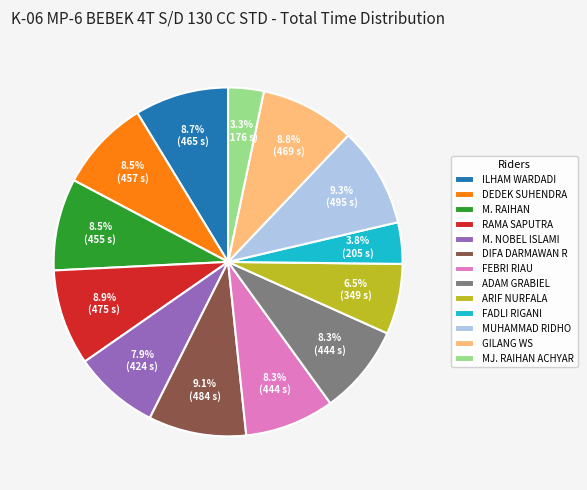

To the nearest percent, what is the combined percentage of FADLI RIGANI and GILANG WS?

13%